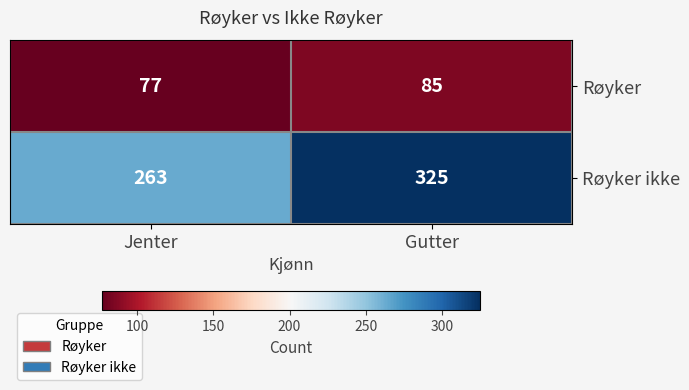

Reading right to left, extract all data points from this chart.

Røyker: Gutter=85	Jenter=77
Røyker ikke: Gutter=325	Jenter=263